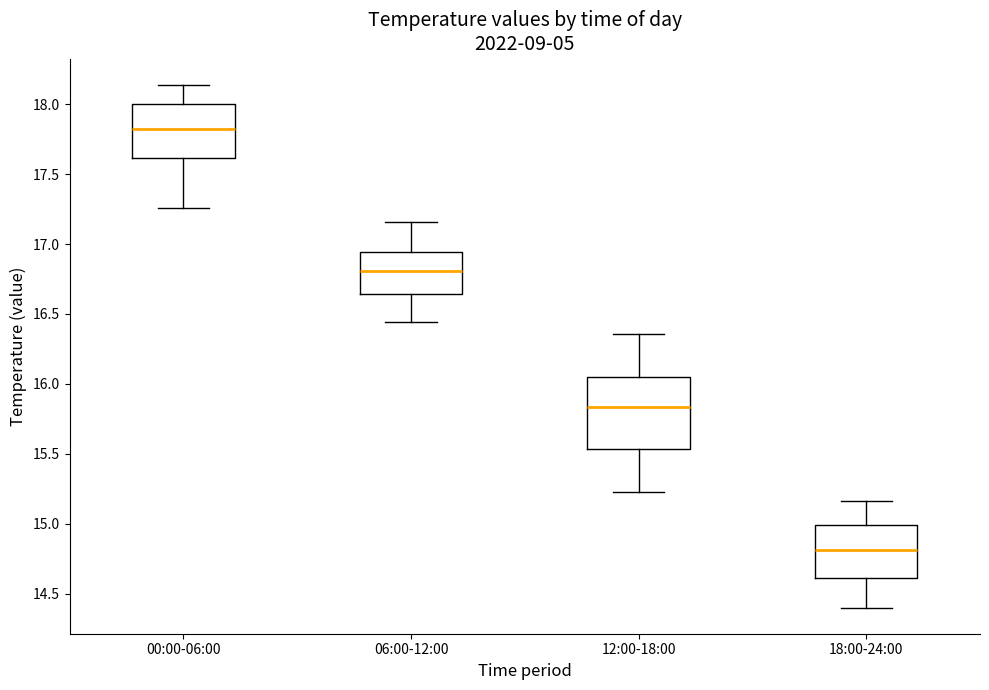

Reading left to right, transcribe this box plot: for each box, give where its median line is, the range the box spans, and where its two whiskers end, as read against the y-axis. The values are not printed on the chart, so give them approximately, as read against the axis.

00:00-06:00: median 17.85, box 17.60 to 18.00, whiskers 17.25 to 18.15
06:00-12:00: median 16.80, box 16.65 to 16.95, whiskers 16.45 to 17.15
12:00-18:00: median 15.85, box 15.55 to 16.05, whiskers 15.25 to 16.35
18:00-24:00: median 14.80, box 14.60 to 15.00, whiskers 14.40 to 15.15